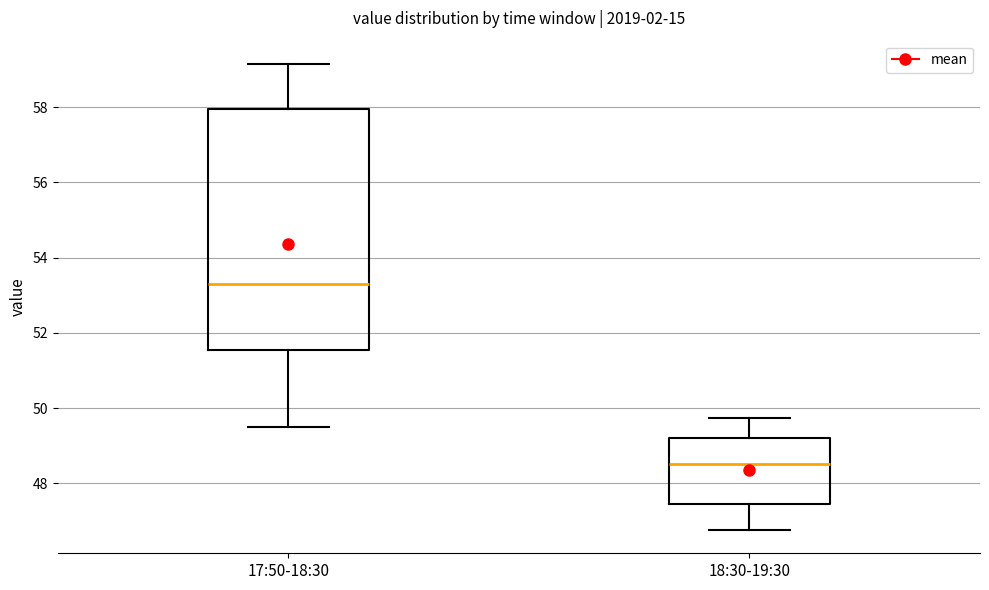

Which box is the tallest, from its lower edge to its upper edge?

17:50-18:30